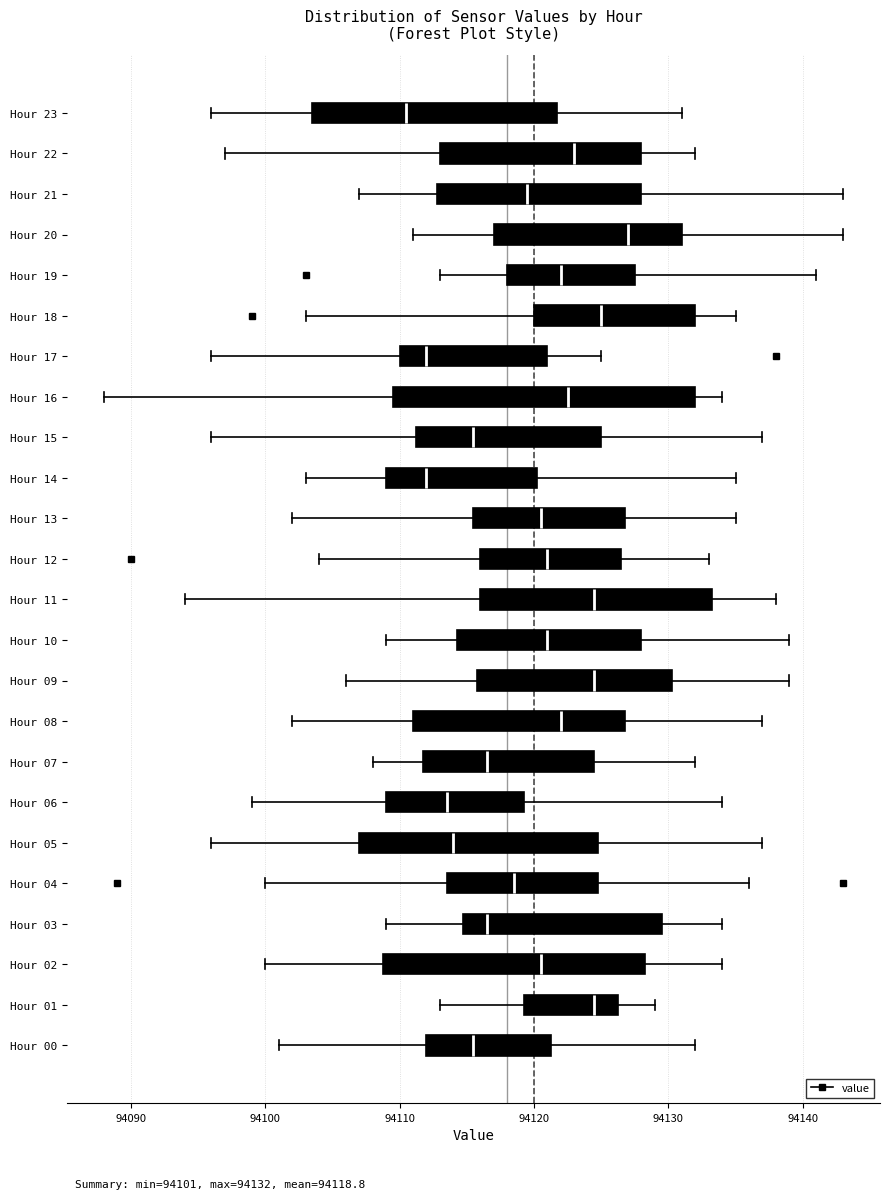

Comparing the boxes themselves (not the whiskers), which one is the widest?

Hour 16